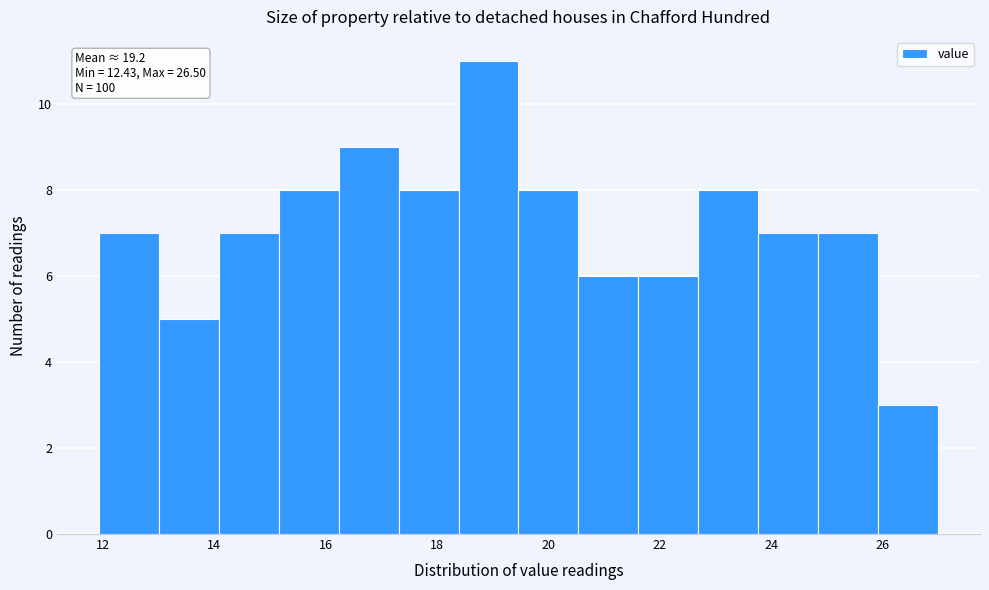

Over which range of the x-axis is the bar tallest?

18.4 to 19.4